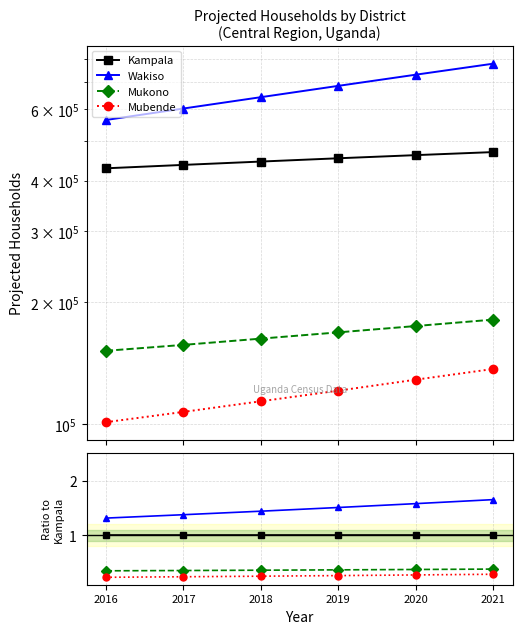

At which label does Mubende reach its minimum?

2016